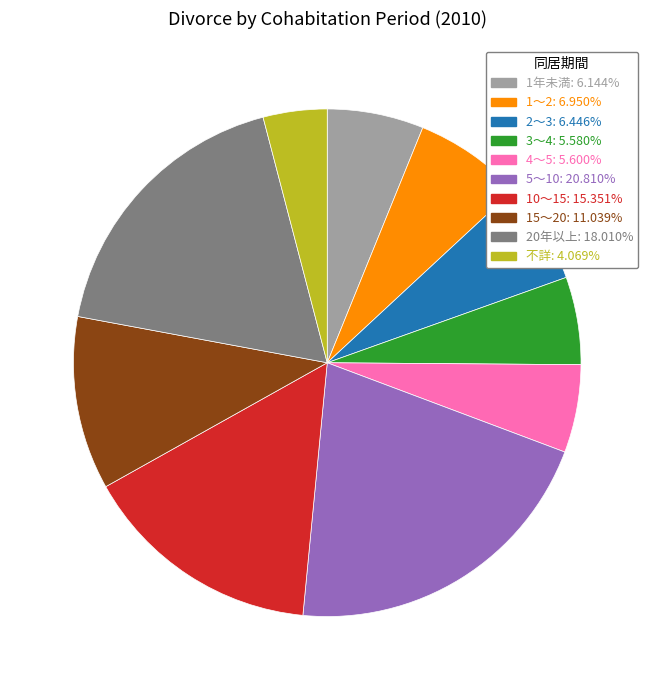

Is it true that 1年未満 is 15% of the pie?

False